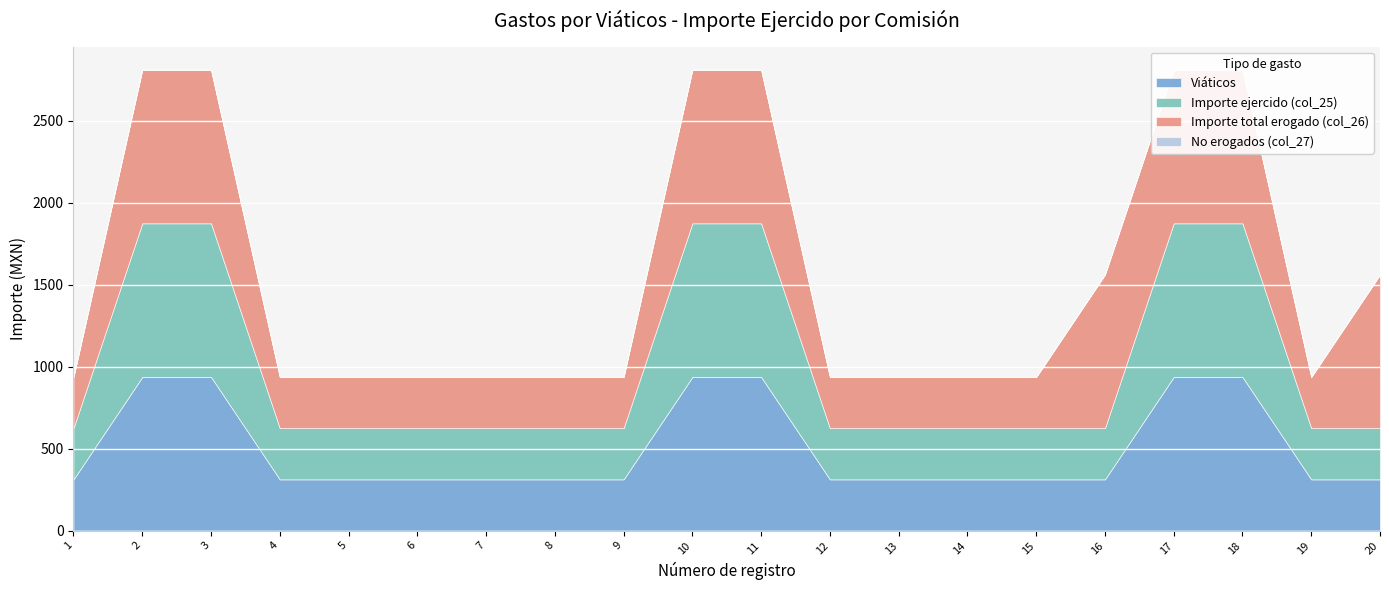

At 16, list the series in order from largest to smallest.

Importe total erogado (col_26), Viáticos, Importe ejercido (col_25), No erogados (col_27)